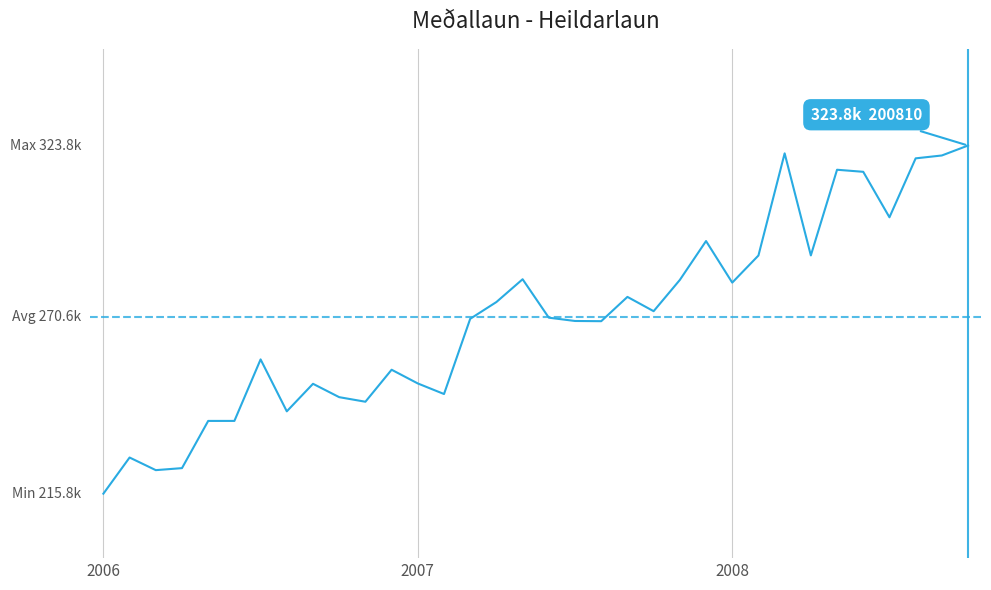

Between 200604 and 200808, which is larger?

200808